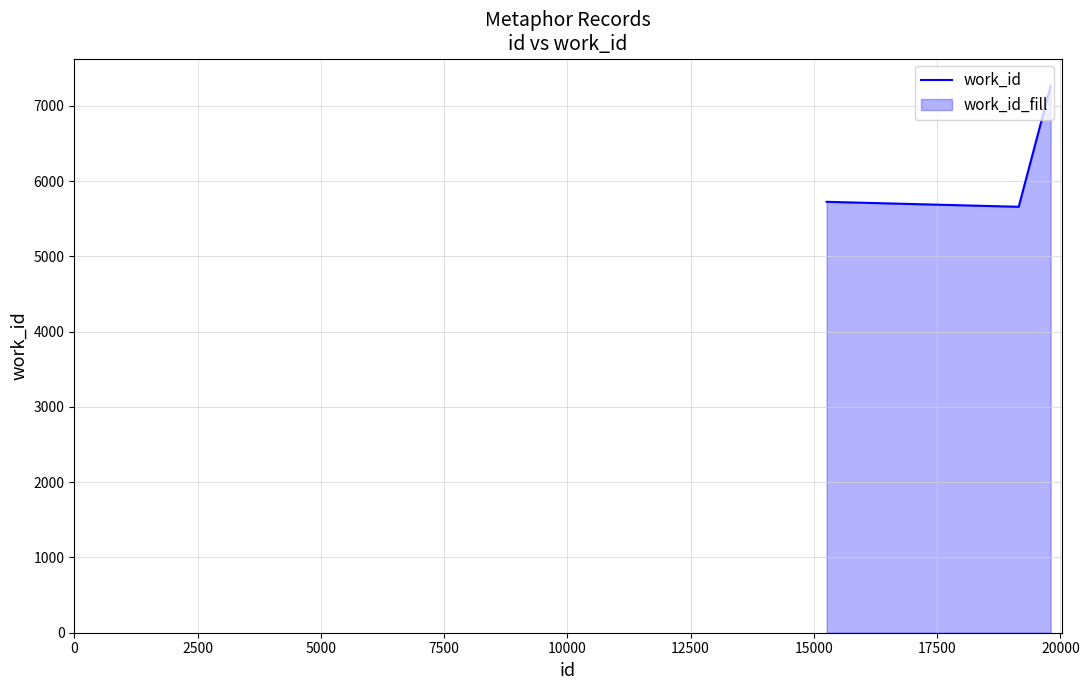

What is the greatest value displayed?

7264